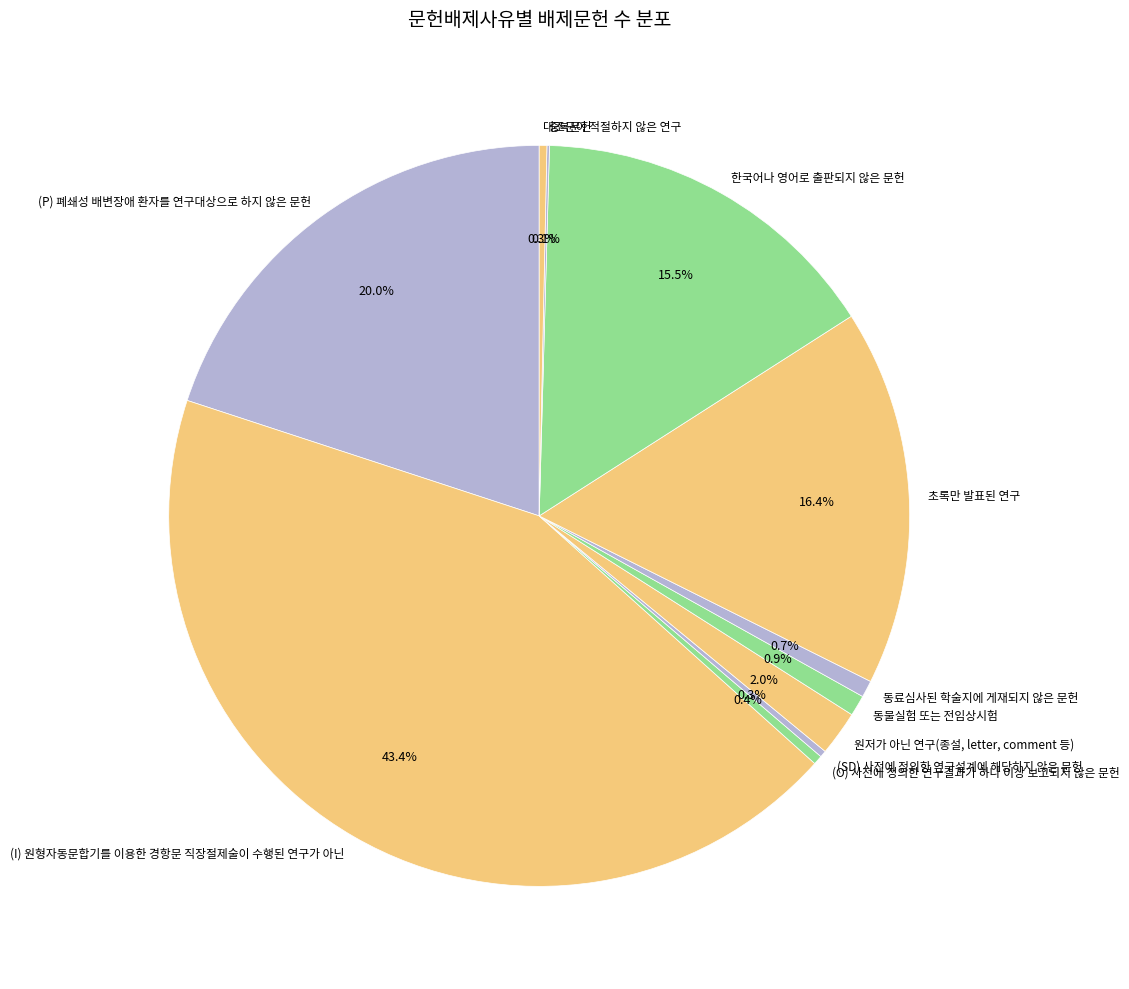

Which slice is the largest?

(I) 원형자동문합기를 이용한 경항문 직장절제술이 수행된 연구가 아닌